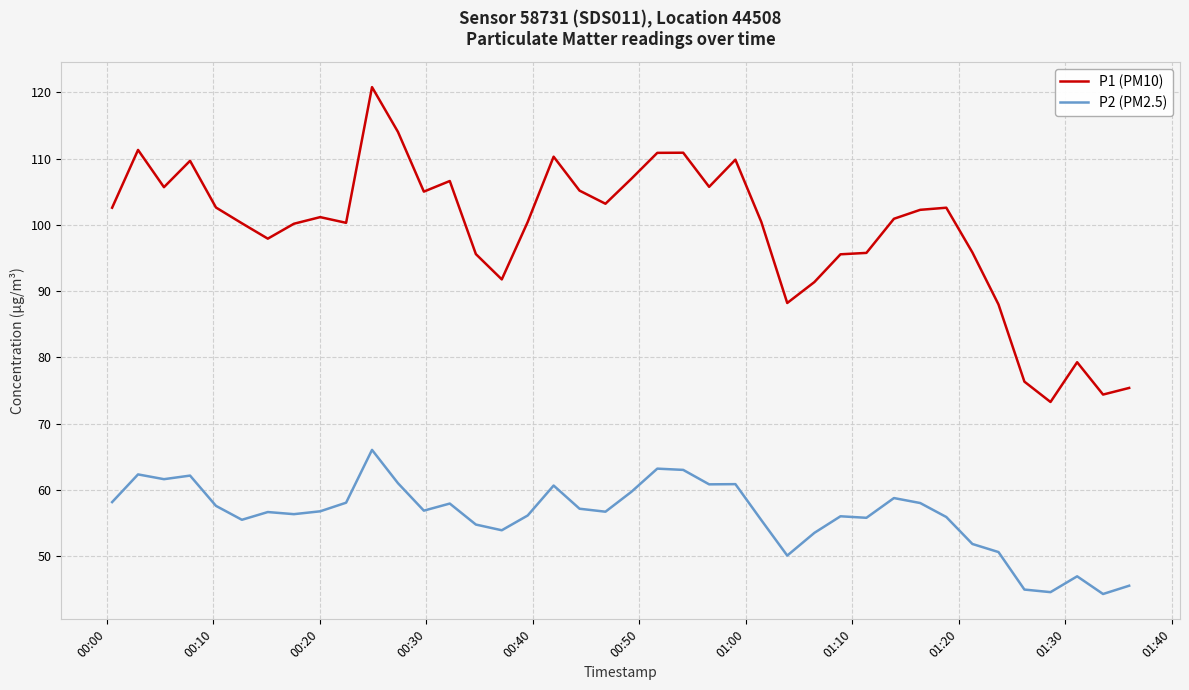

True or false: P1 (PM10) and P2 (PM2.5) intersect in this chart.

False